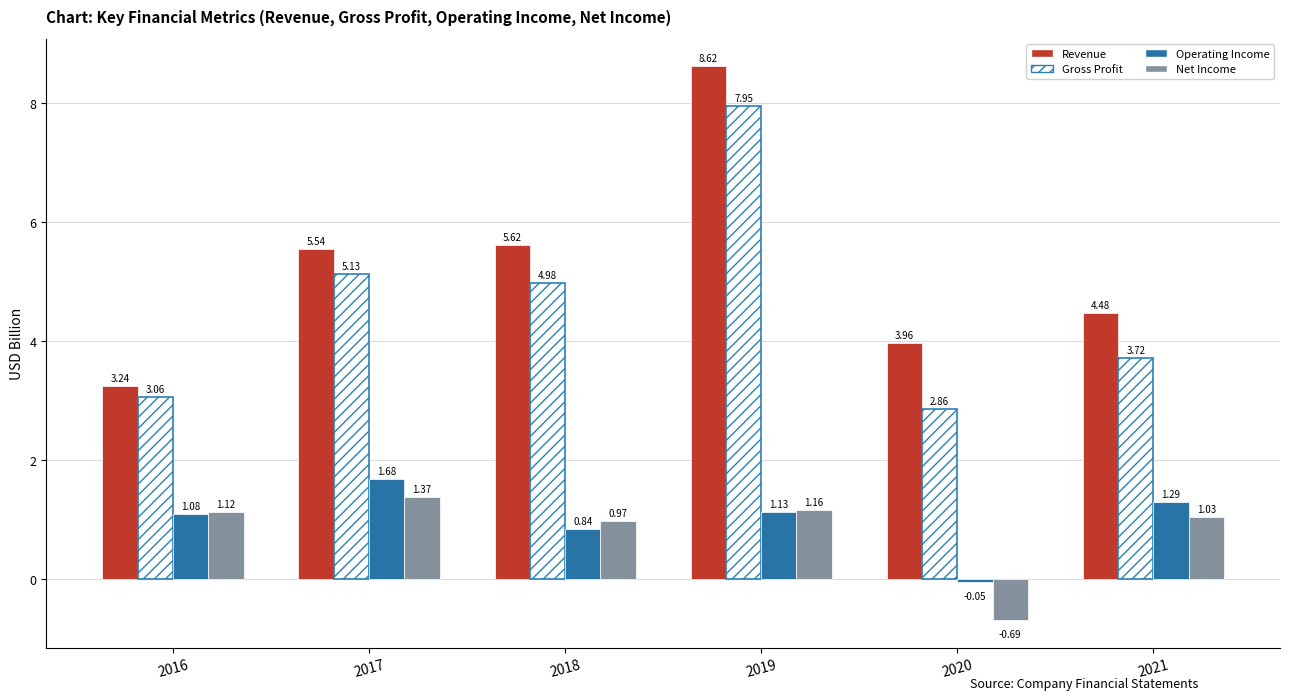

What is the difference between the maximum and minimum values in the Gross Profit series?

5.1